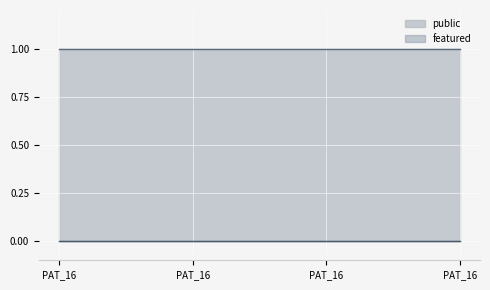

Which label corresponds to the largest value in the chart?

PAT_16M_022_192